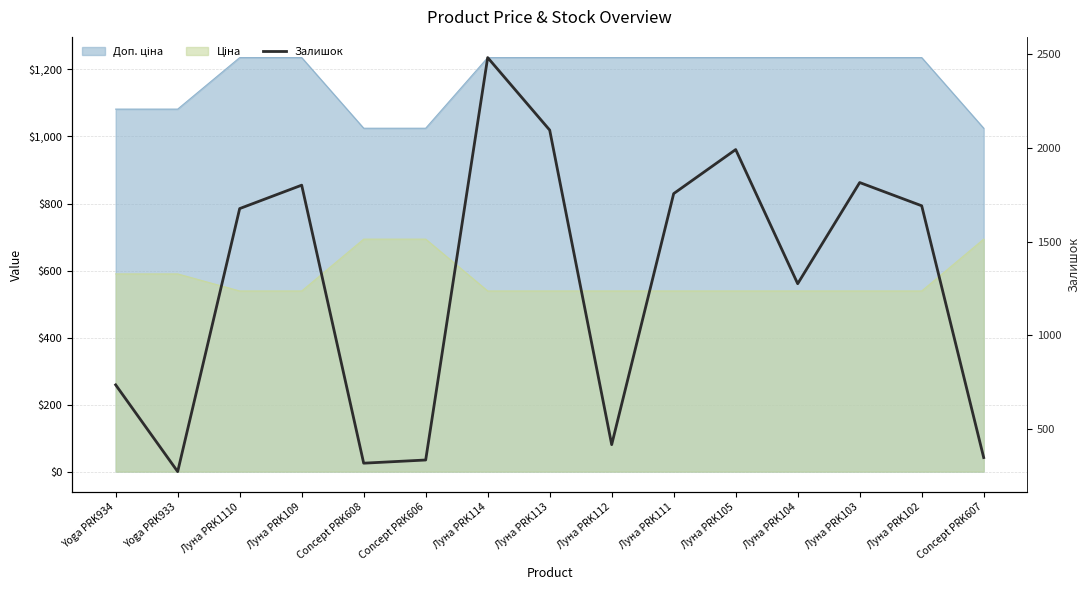

Which has a higher value, Concept PRK607 or Yoga PRK934?

Yoga PRK934